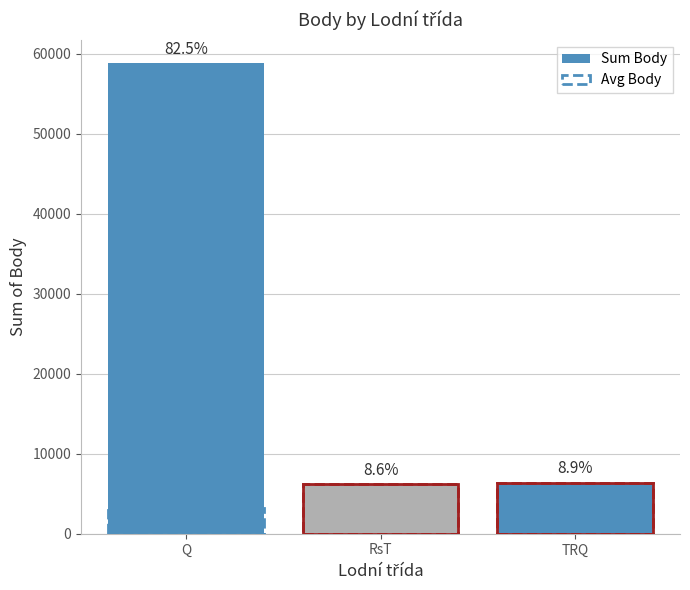

Are the bars grouped side by side (vs. stacked)?

Yes